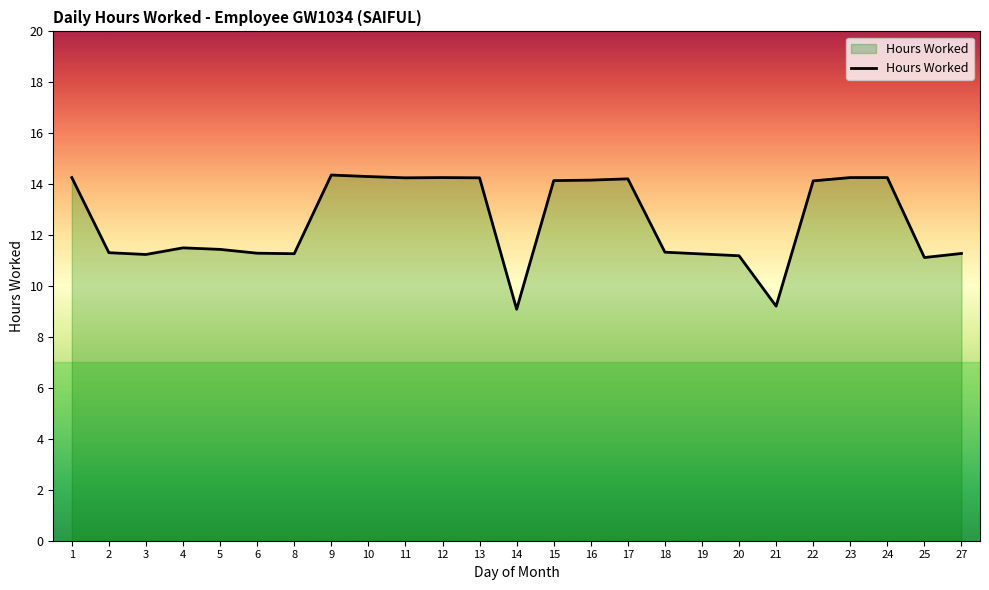

What is the maximum value shown in the chart?

14.4